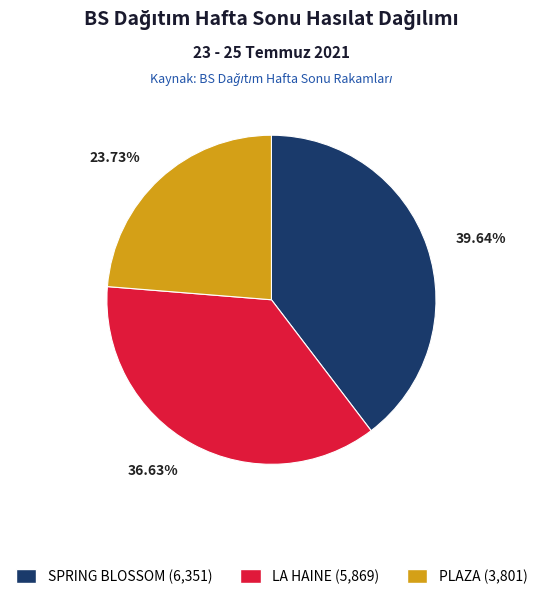

Is there a majority slice in this chart?

No